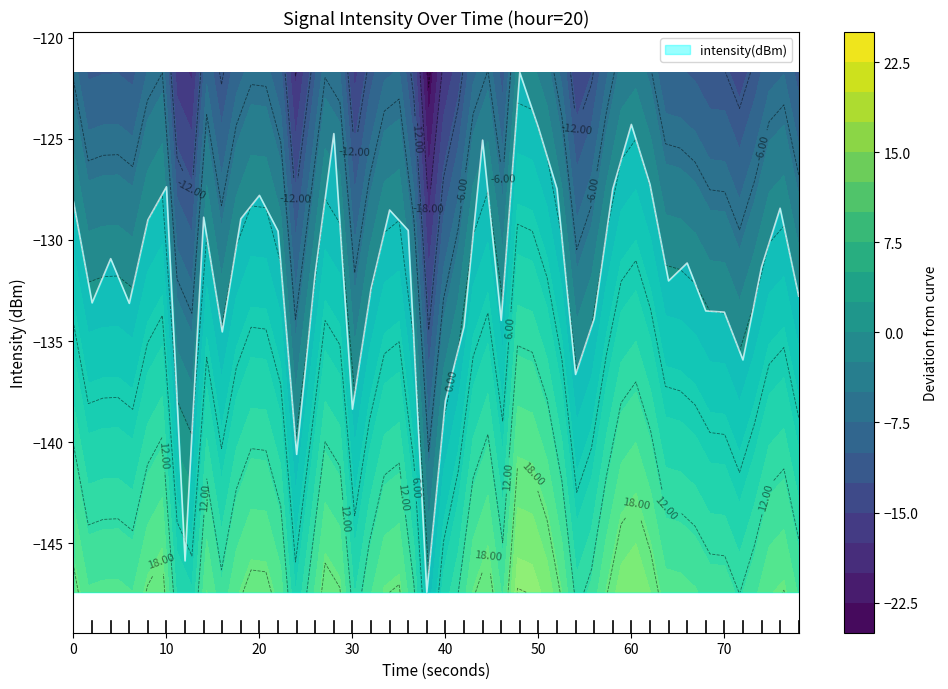

How many data points are above -131?

19